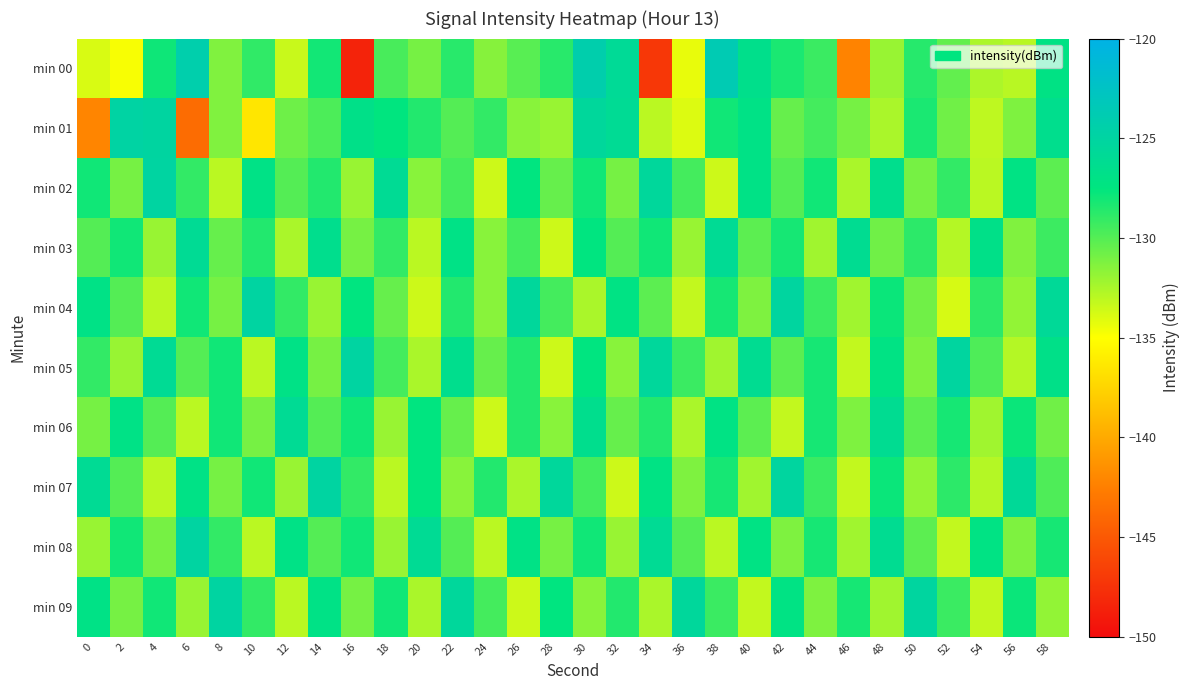

What is the total value across all series at 36?

-1311.4